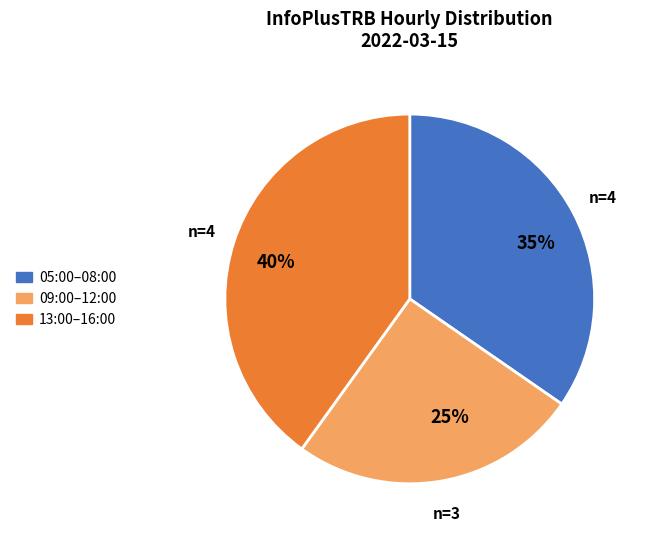

Does 05:00–08:00 represent more than half of the total?

No